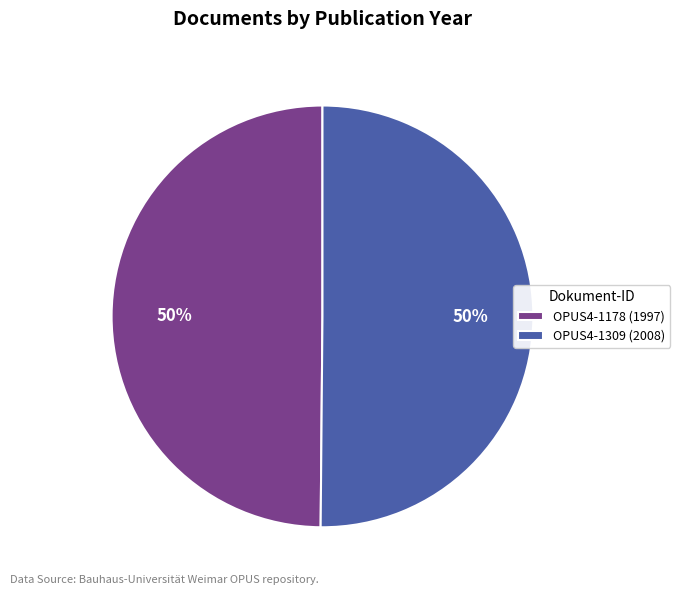

To the nearest percent, what percentage of the pie is OPUS4-1309?

50%